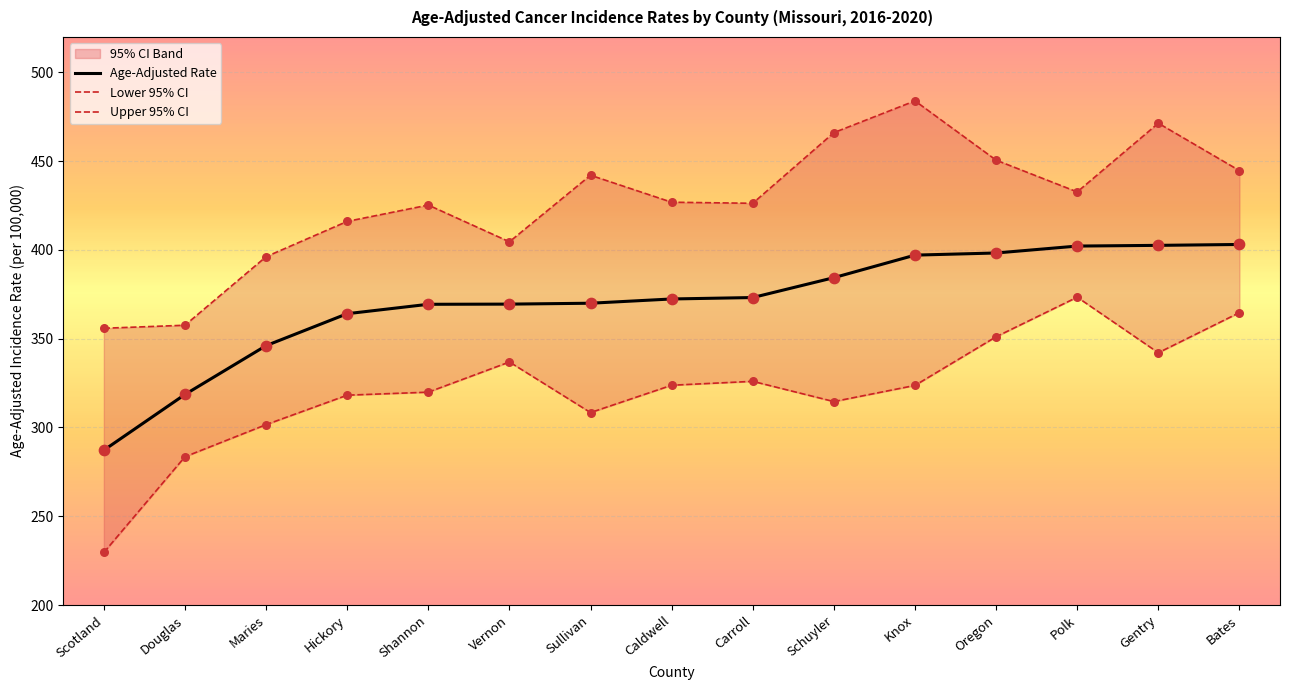

At which category is the sum across all series the highest?

Gentry